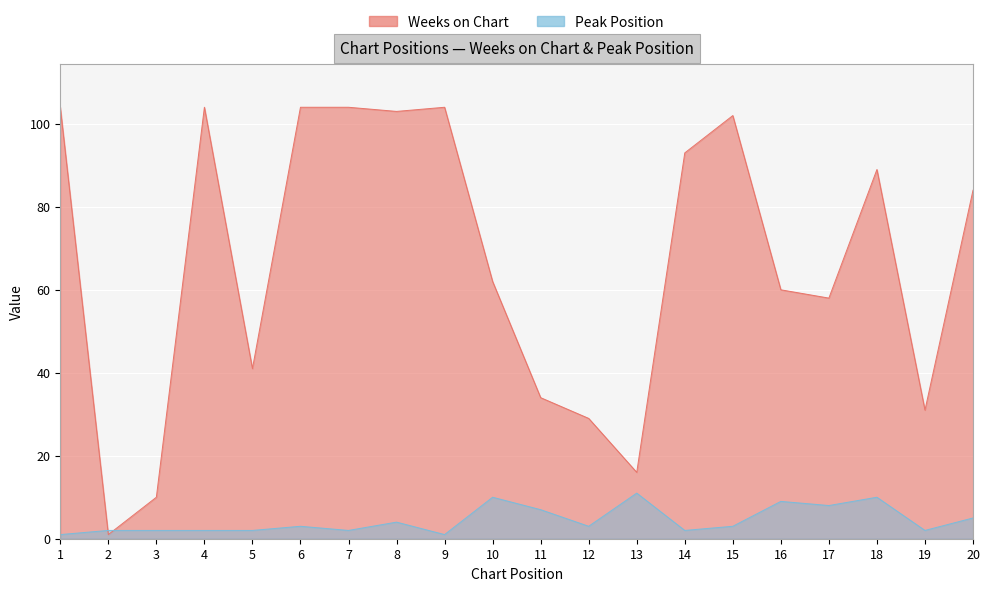

Which series has the widest spread of values?

Weeks on Chart